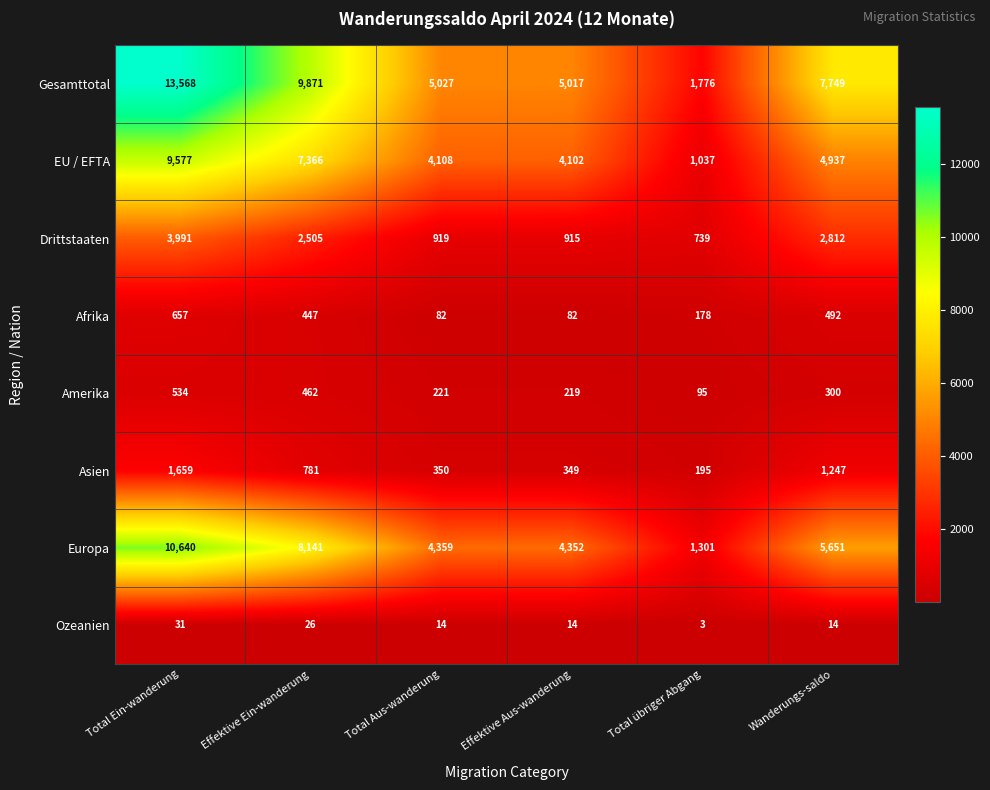

Where is Asien nearest to the value 927?

Effektive Ein-wanderung